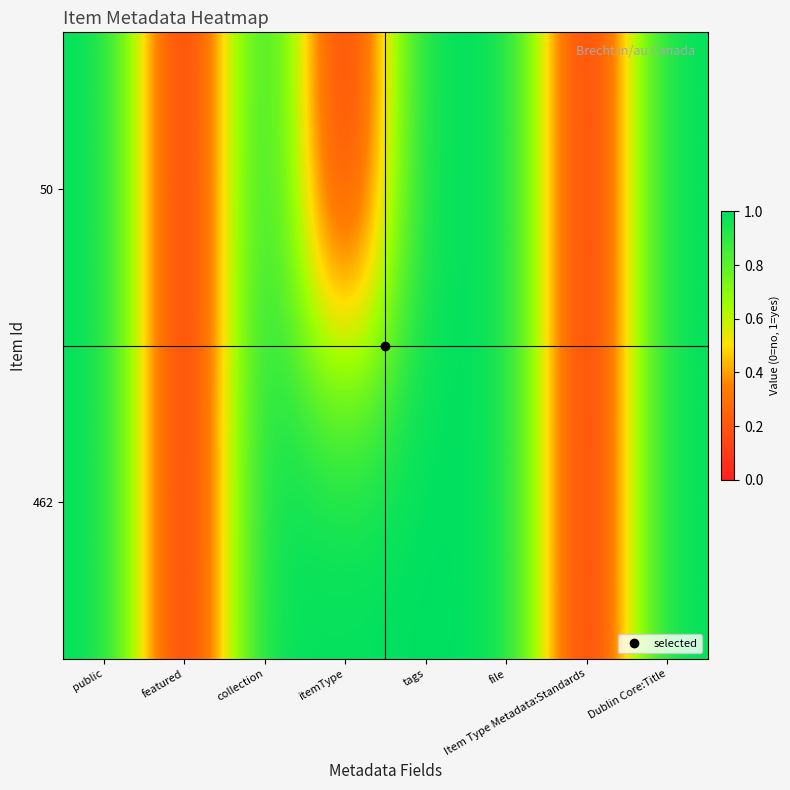

Reading right to left, extract all data points from this chart.

50: Dublin Core:Title=1	Item Type Metadata:Standards=0	file=1	tags=1	itemType=0	collection=1	featured=0	public=1
462: Dublin Core:Title=1	Item Type Metadata:Standards=0	file=1	tags=1	itemType=1	collection=1	featured=0	public=1